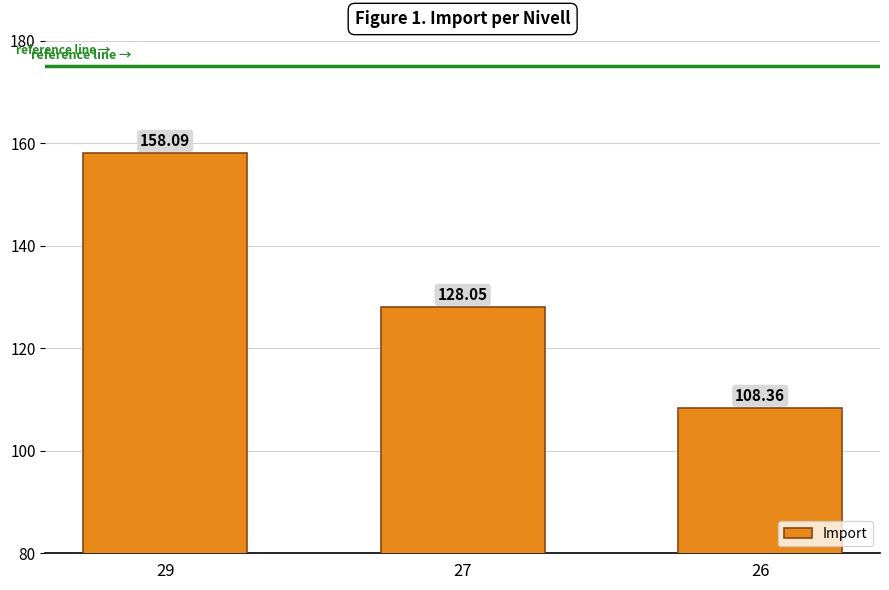

Reading left to right, list all the values displayed in this chart.

29=158.1	27=128.1	26=108.4